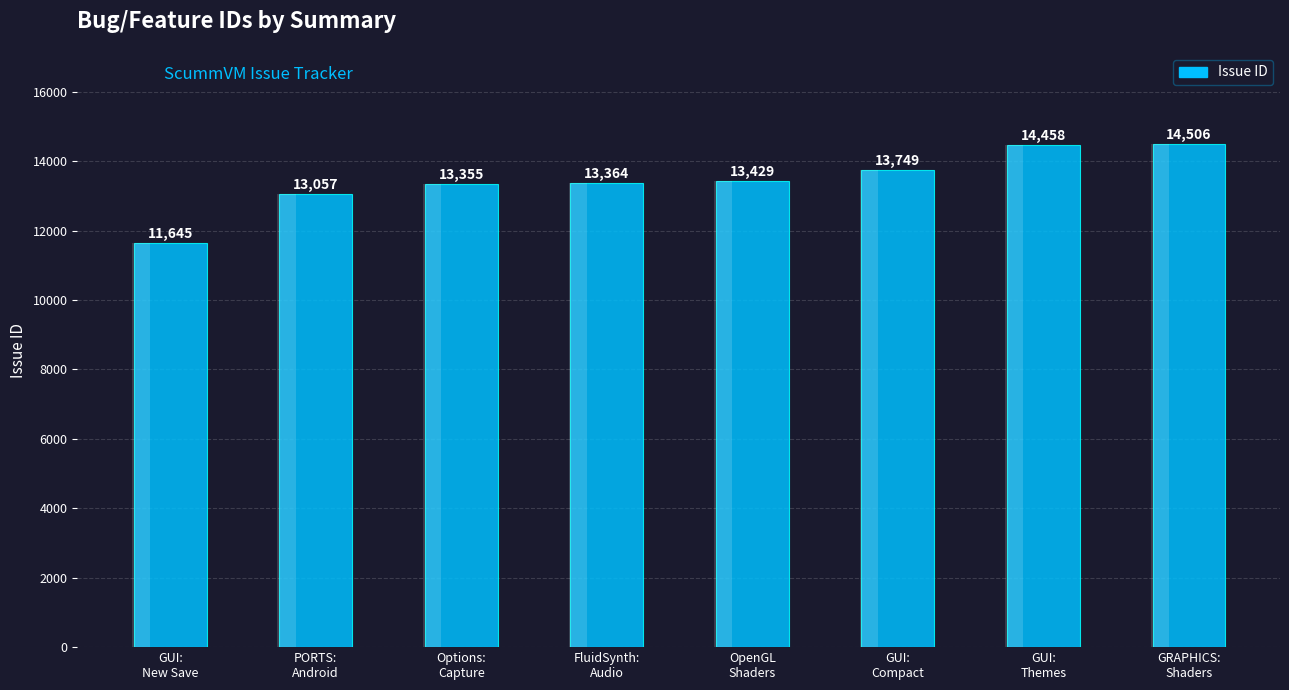

What is the label of the 7th bar from the left?

GUI:
Themes